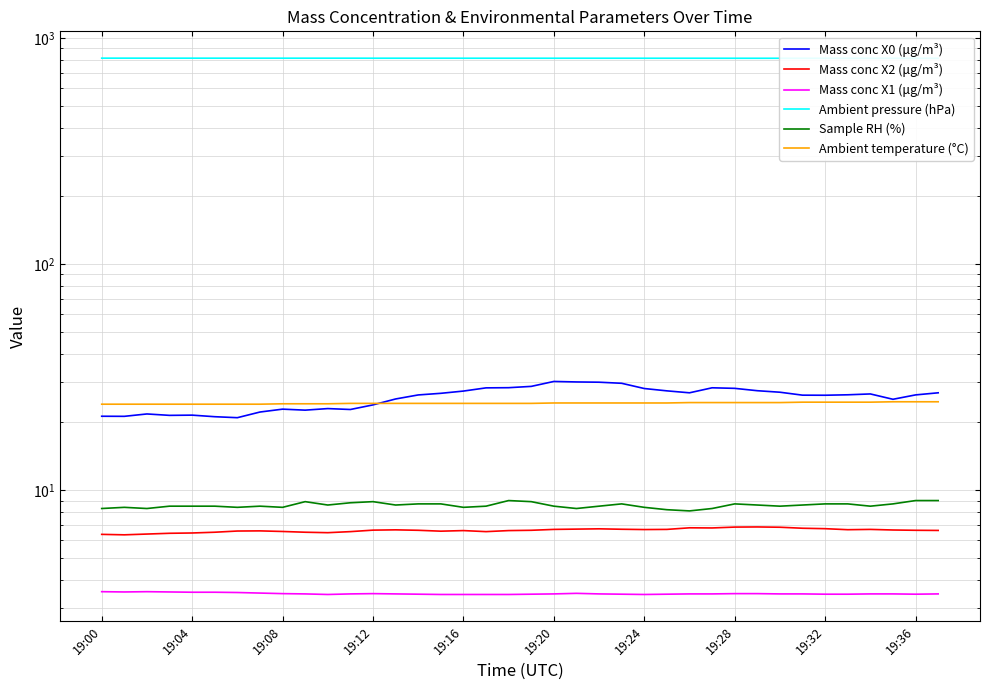

What is the label of the 28th point from the left?

27